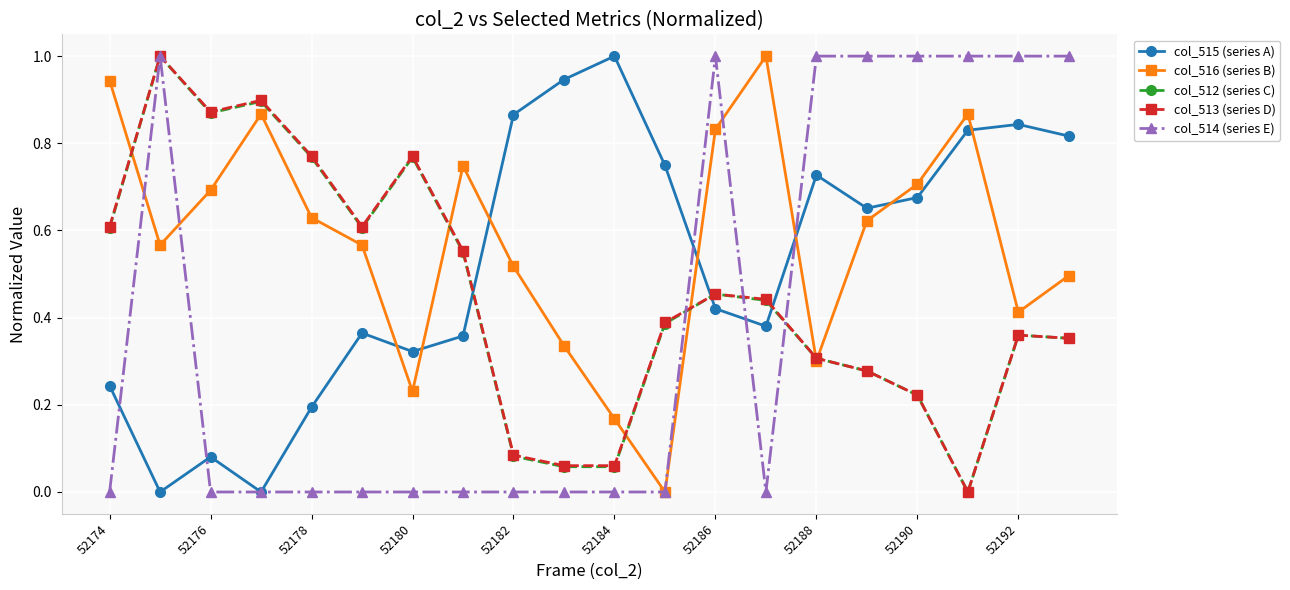

True or false: col_516 (series B) has more than 0 points higher than both neighbors.

True